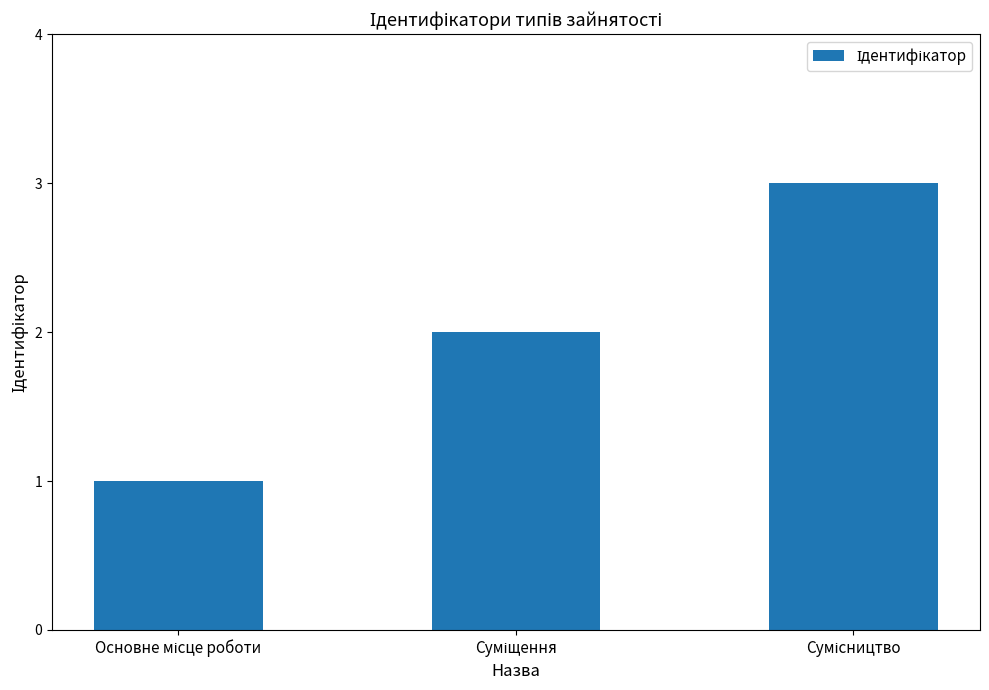

What is the sum of all values?

6